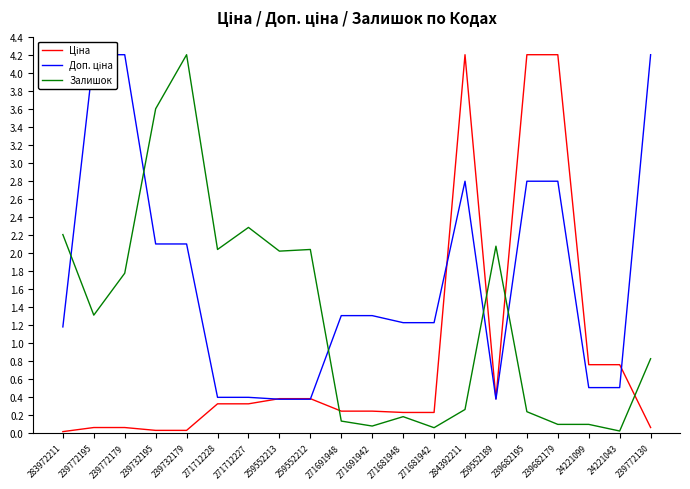

At how many categories does at least one series exceed 0?

20